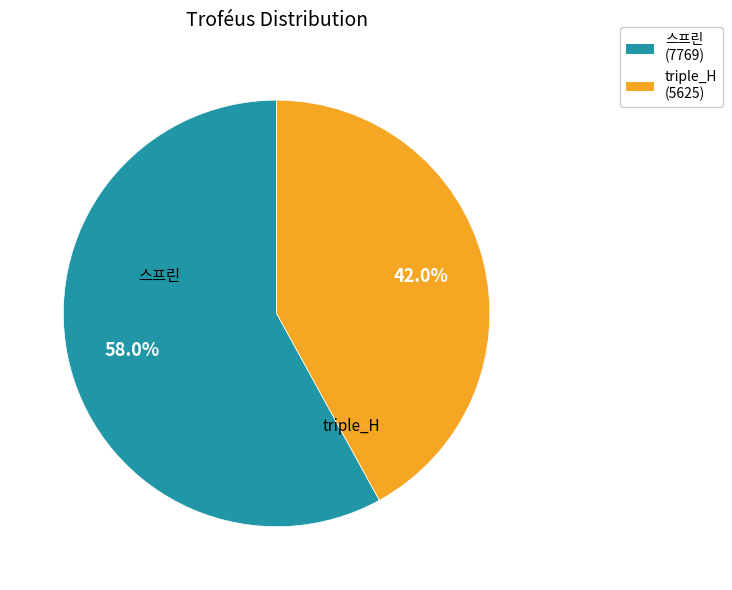

Is it true that triple_H is 42% of the pie?

True